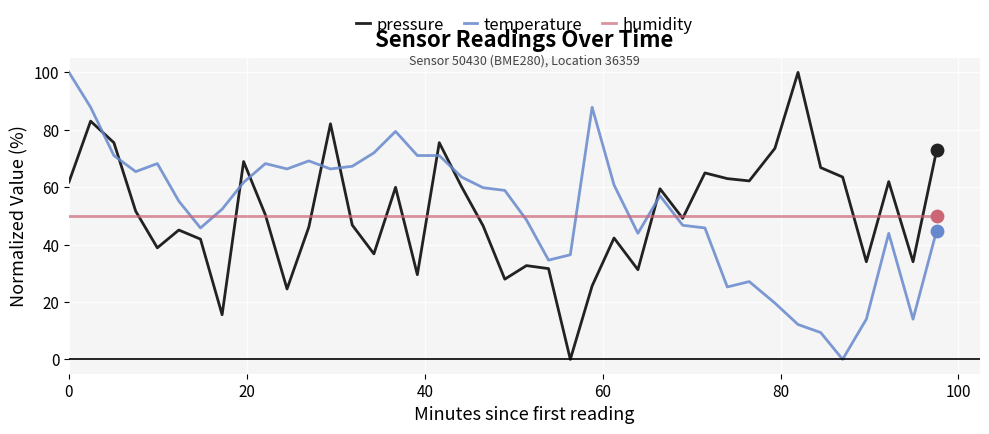

How many intersections are there between pressure and temperature?

9